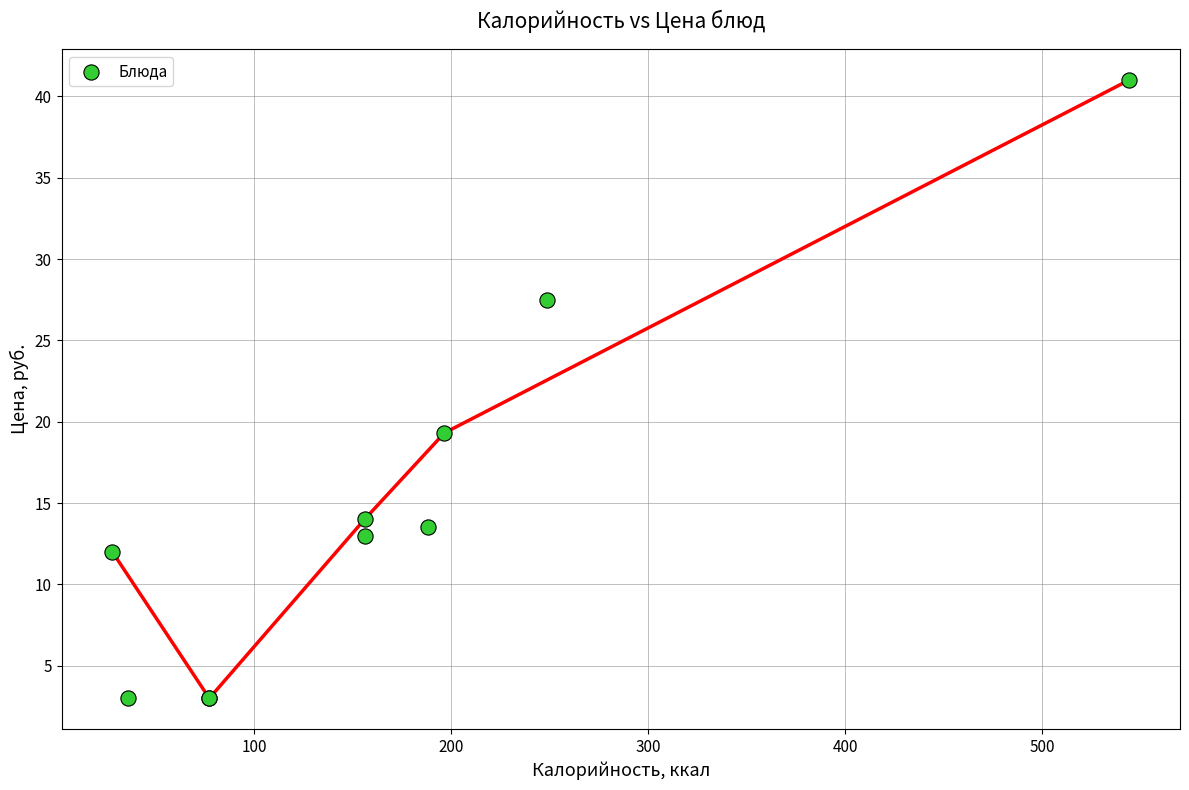

What Y value in the scatter plot is closest to 22?

19.3